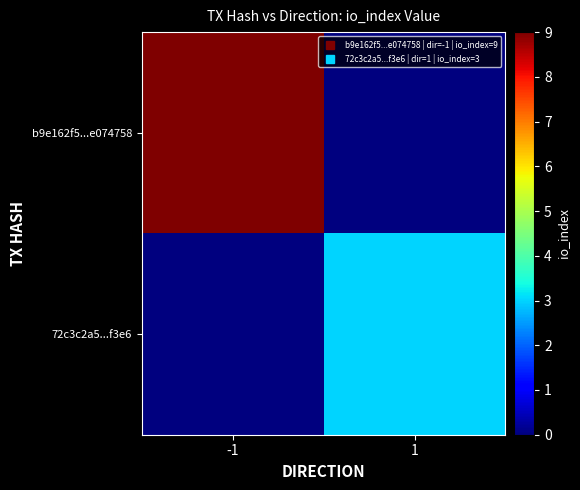

At which category is the sum across all series the highest?

-1